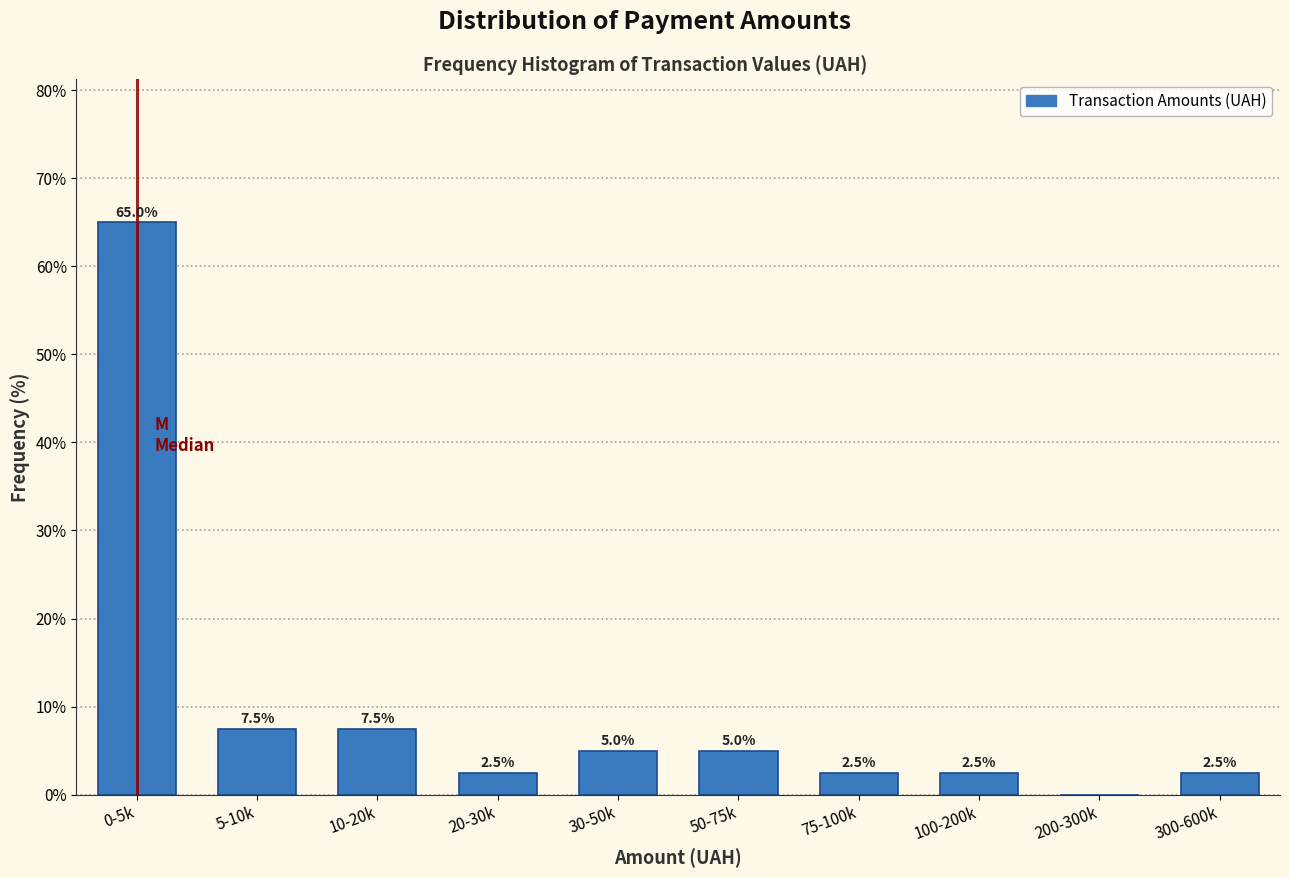

Reading left to right, transcribe all the data shown in this chart.

0-5k=65.0	5-10k=7.5	10-20k=7.5	20-30k=2.5	30-50k=5.0	50-75k=5.0	75-100k=2.5	100-200k=2.5	200-300k=0.0	300-600k=2.5